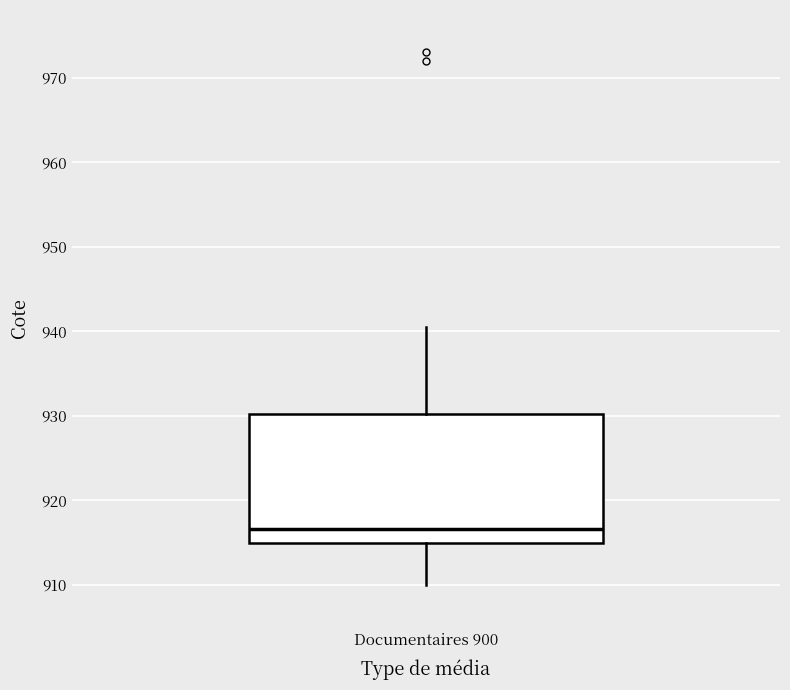

Read this box plot against the y-axis: the position of the median line, the range covered by the box, and the ends of both whiskers. The values are not printed on the chart, so give them approximately, as read against the axis.

median 917, box 915 to 930, whiskers 910 to 941